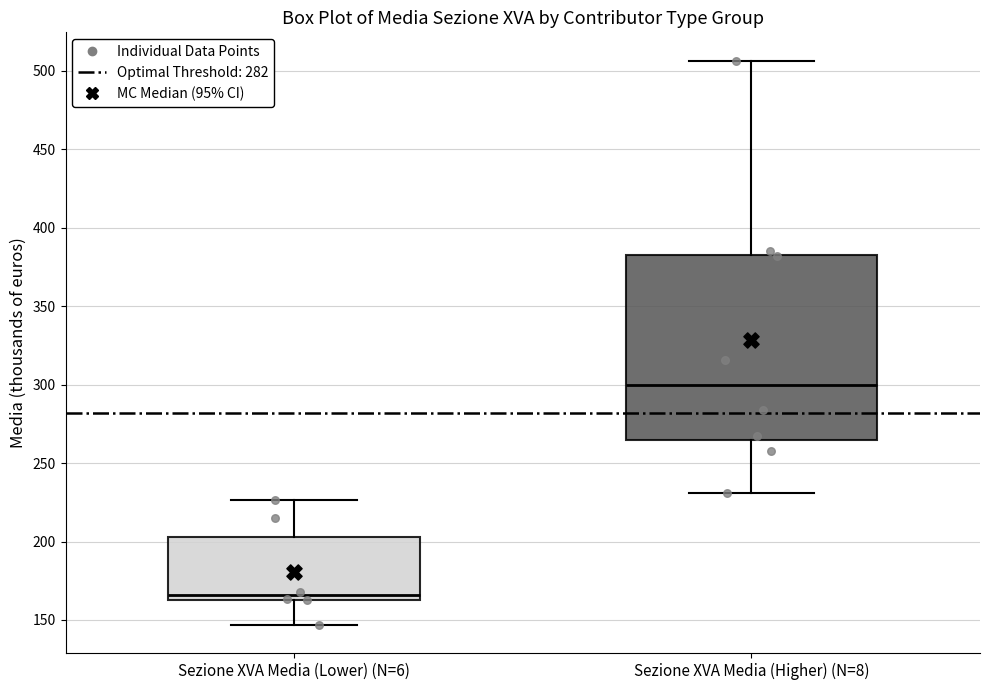

Which box has the highest median line?

Sezione XVA Media (Higher) (N=8)